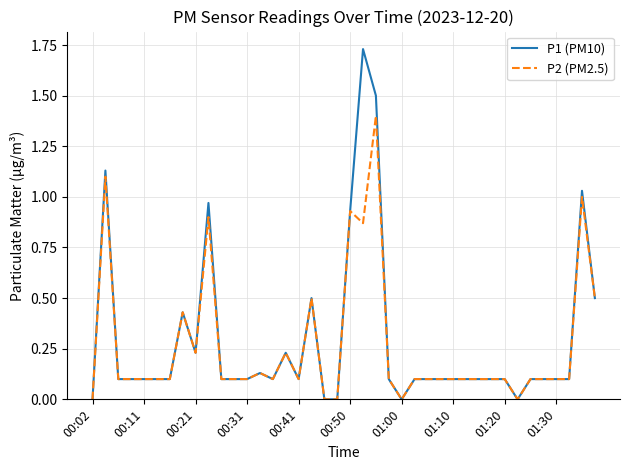

List the series in order of their peak value, lowest first.

P2 (PM2.5), P1 (PM10)